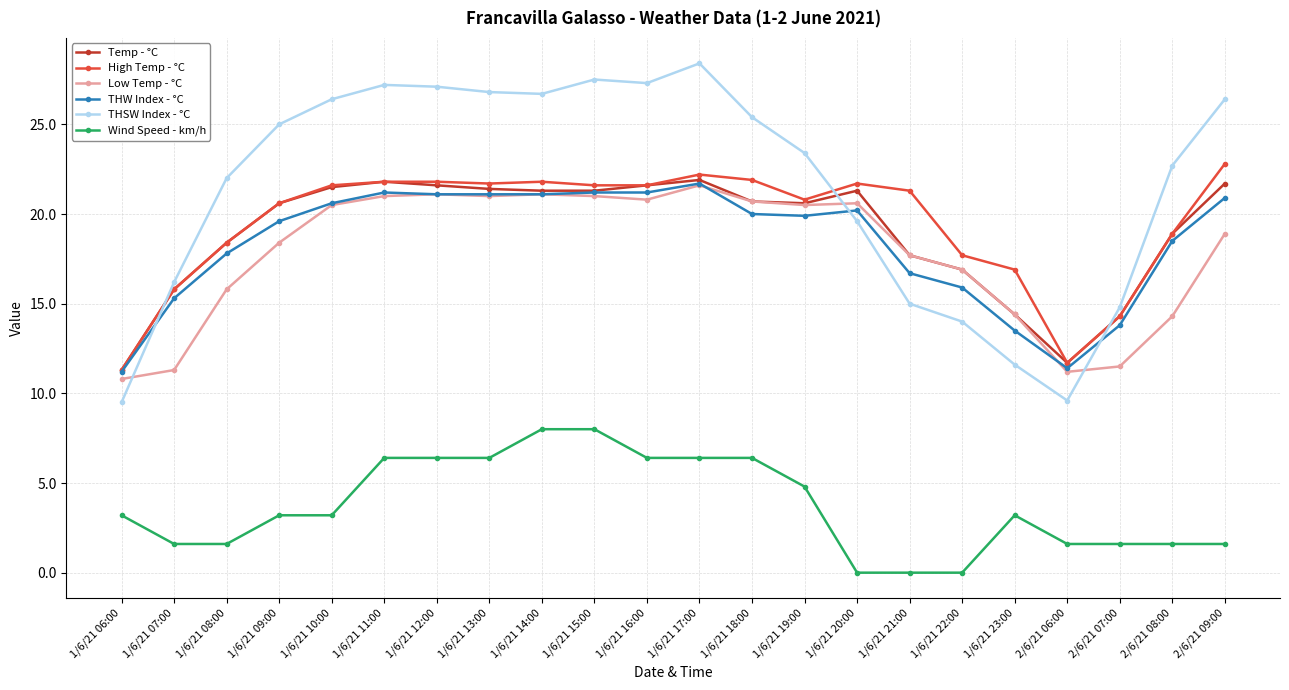

What is the difference between the highest and lowest values at 1/6/21 23:00?

13.7